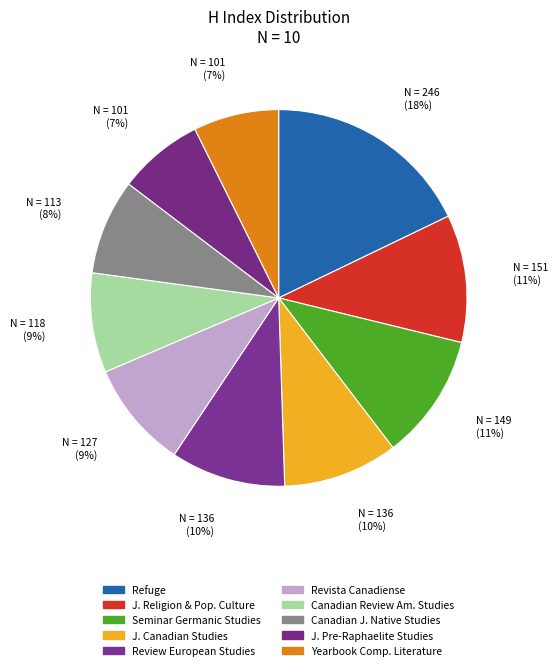

Which slice is the largest?

Refuge